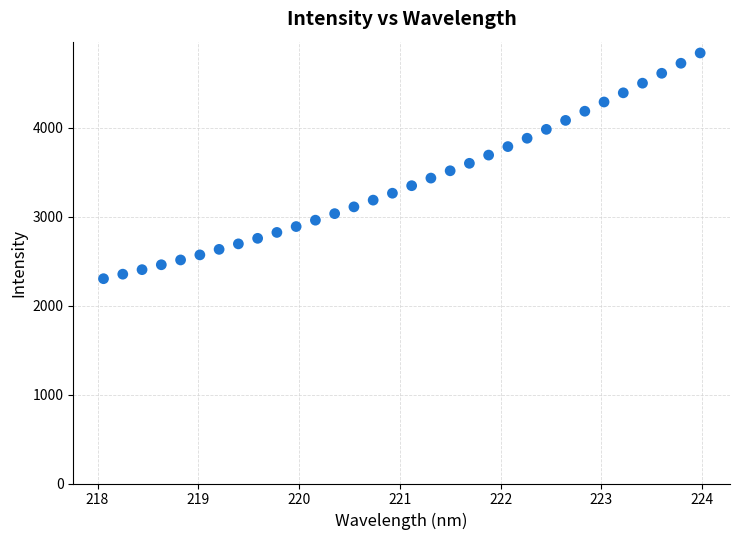

What is the range of X values (max minus min)?

5.9